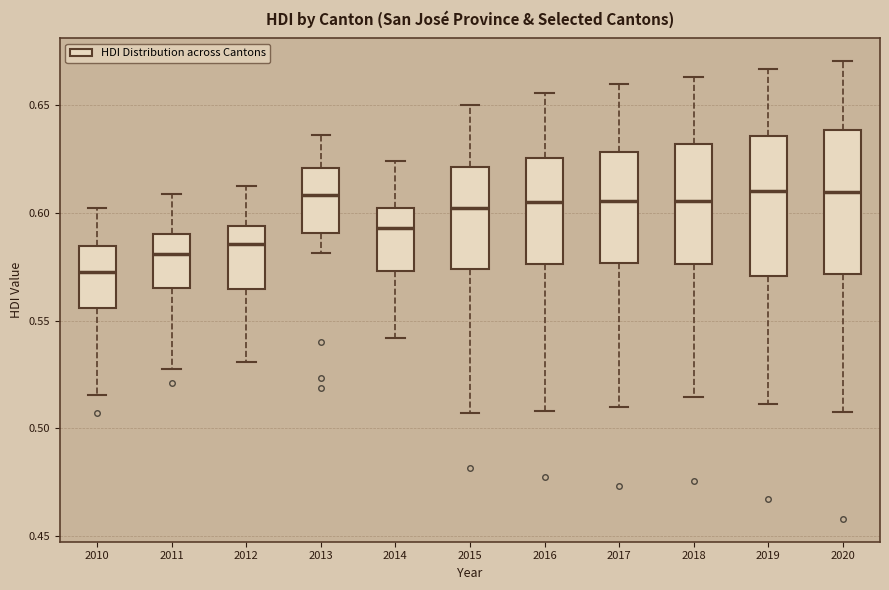

Where does the upper whisker of the box at x = 2020 end on the y-axis? The values are not printed on the chart, so give them approximately, as read against the axis.

0.670